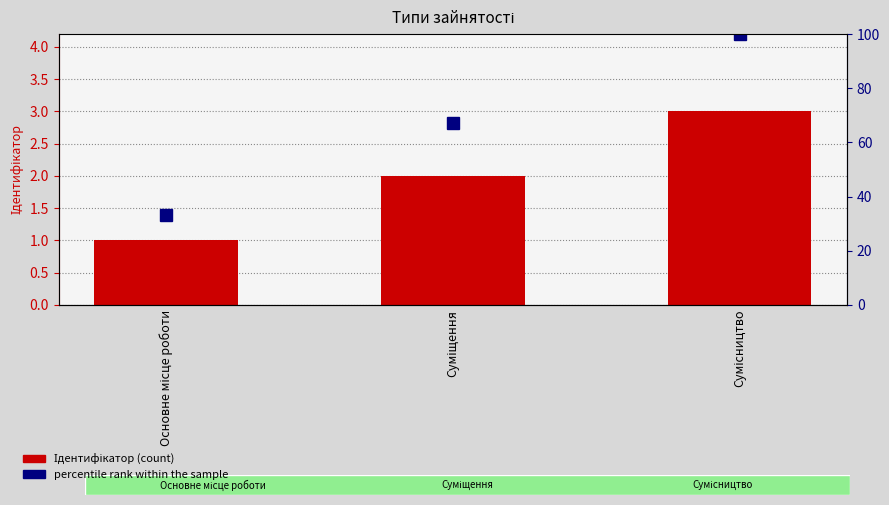

What is the total value across all series at Основне місце роботи?

34